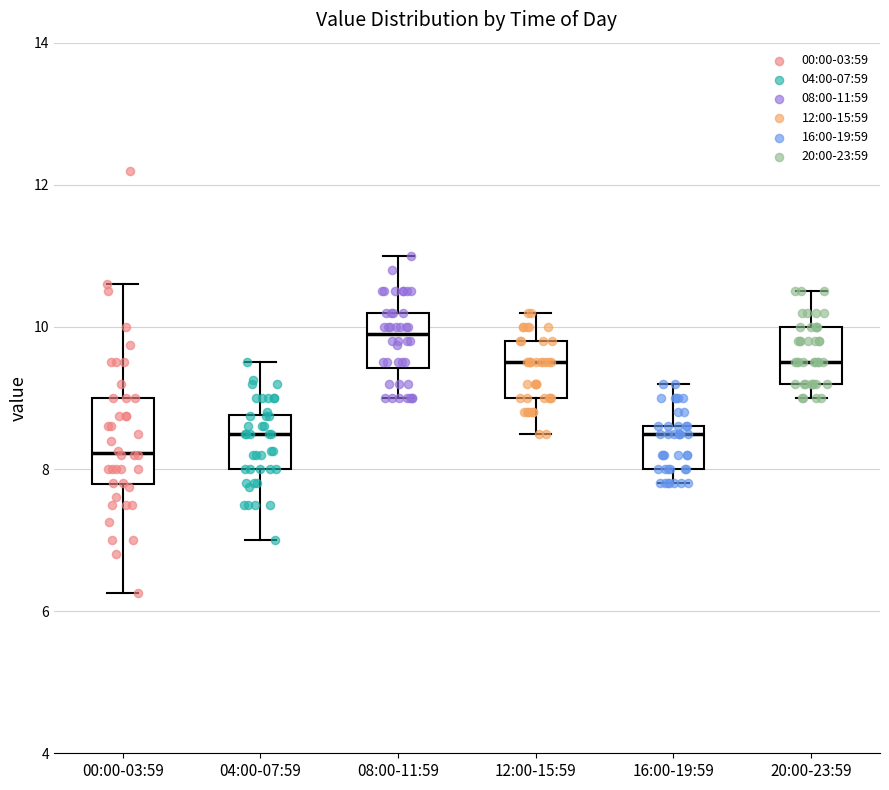

Which box is the tallest, from its lower edge to its upper edge?

00:00-03:59